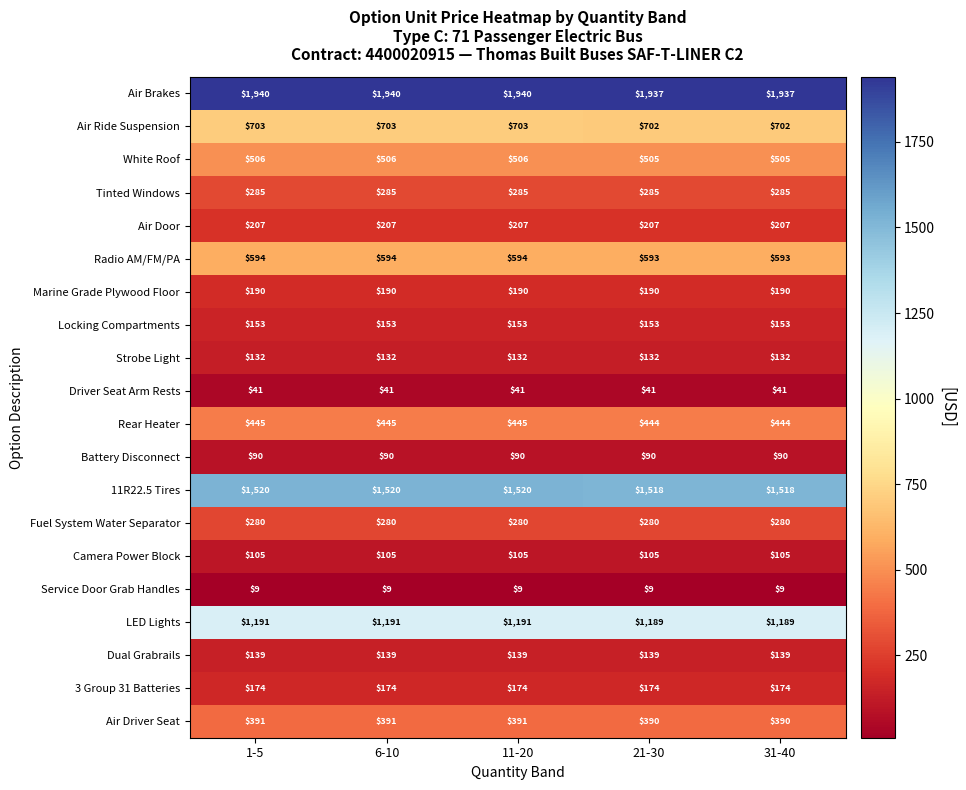

Read the Driver Seat Arm Rests value at 21-30.

41